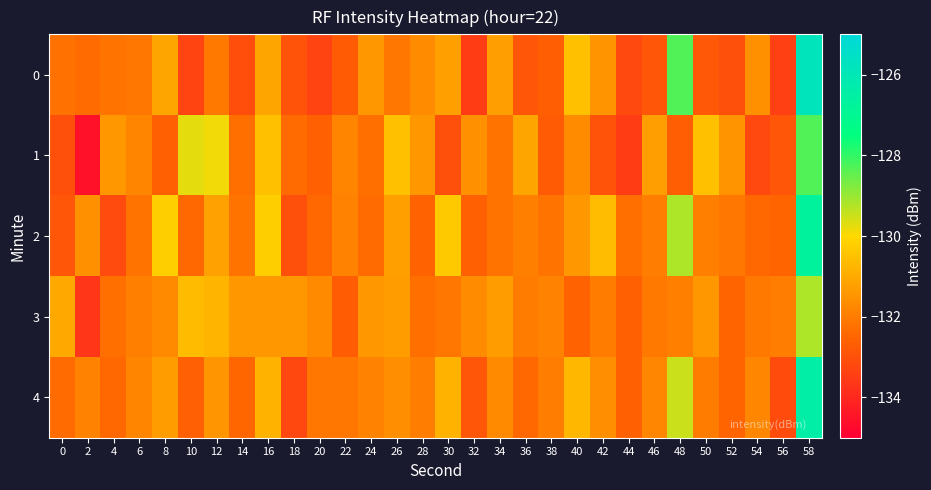

Count the number of data series in this chart.

5